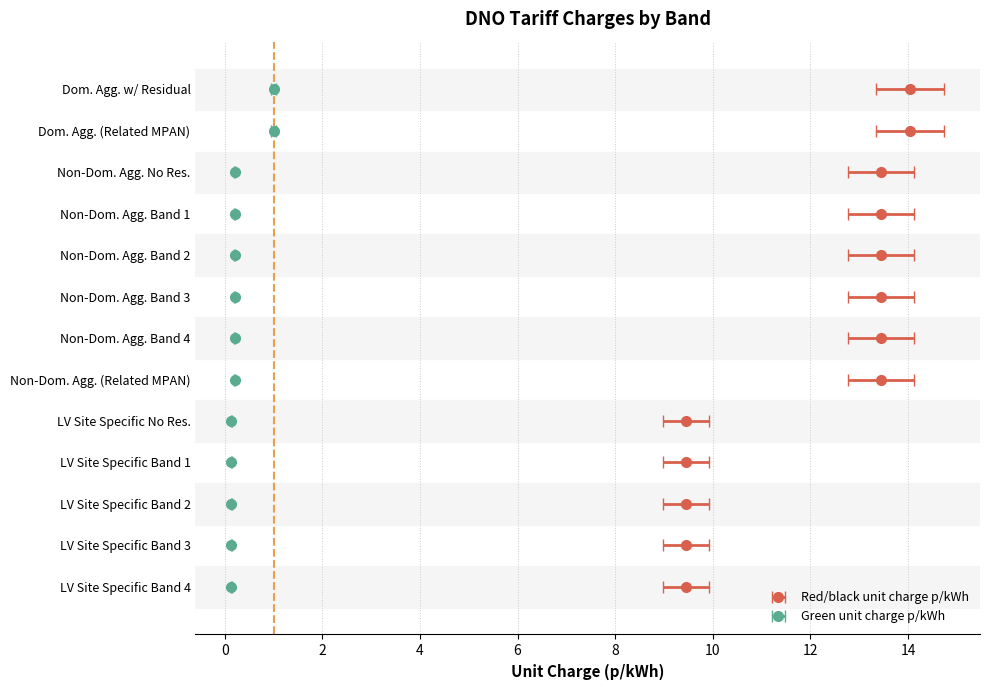

Count the number of categories in the chart.

13